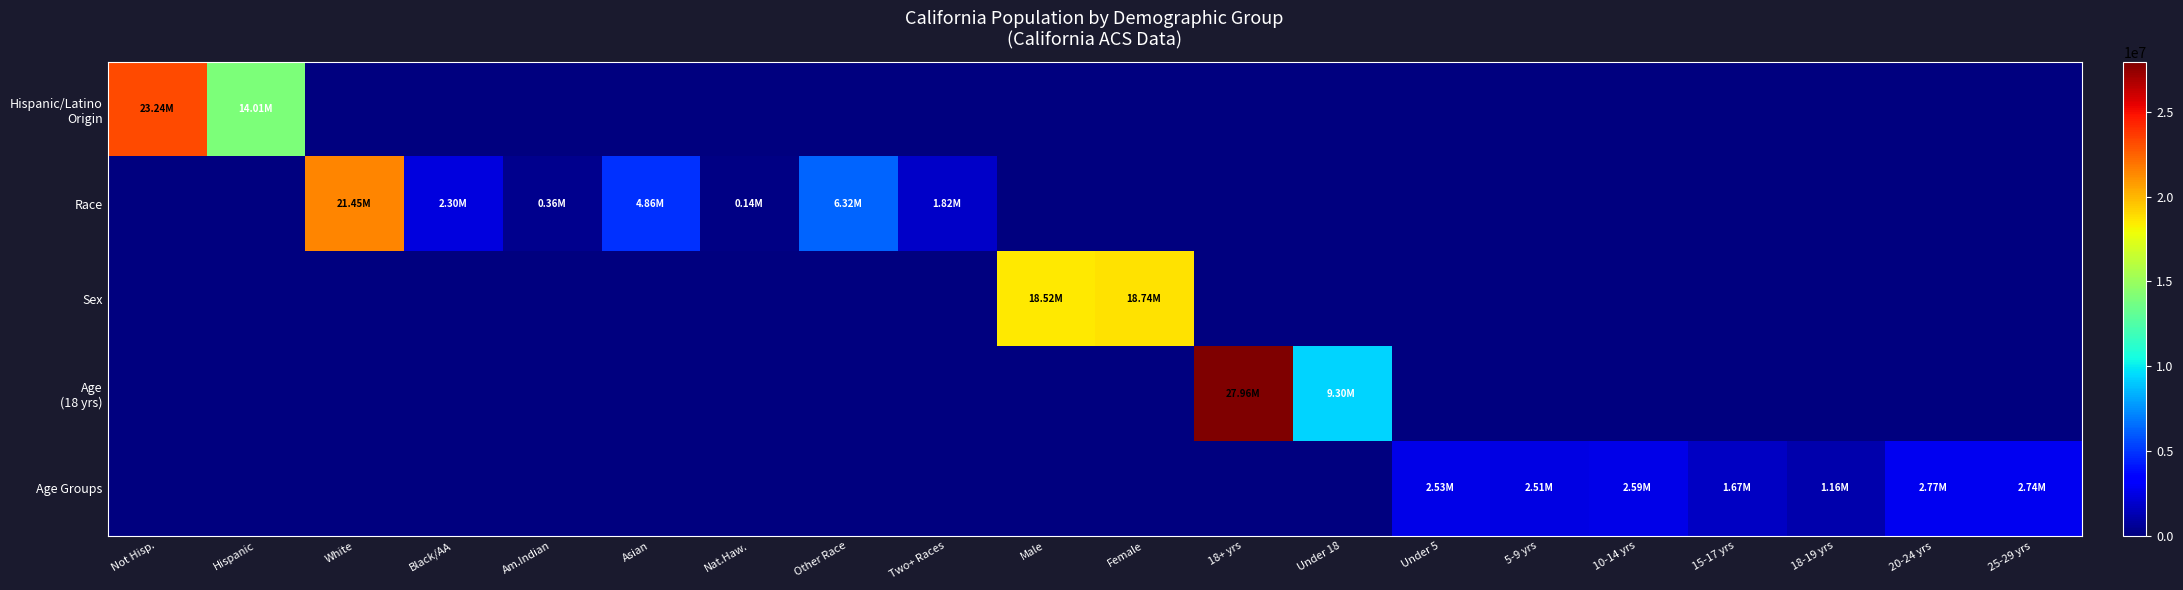

Between 15-17 yrs and White, which is larger?

15-17 yrs